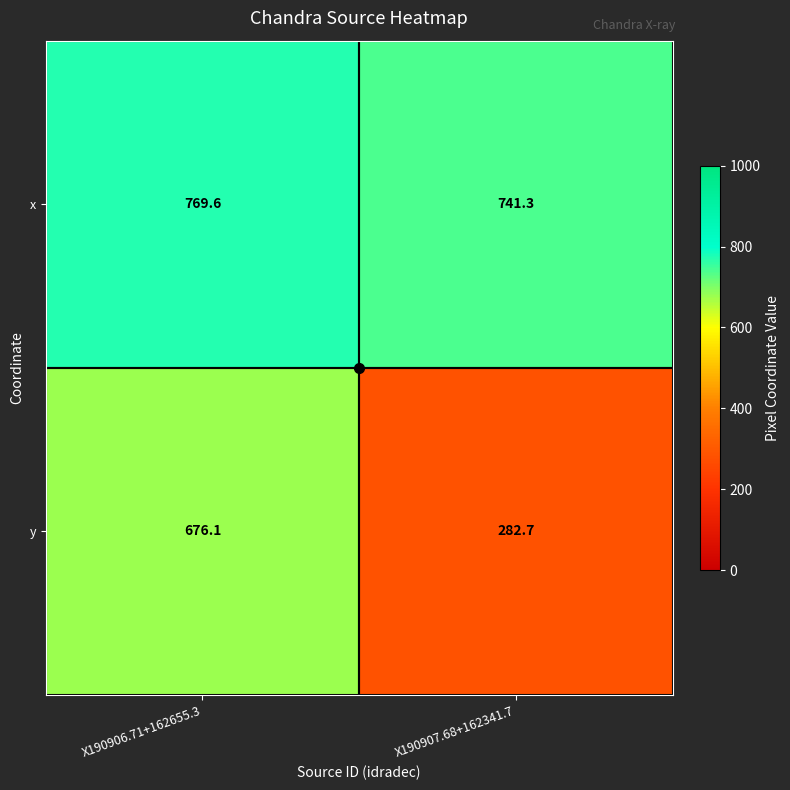

Which series has the largest total across all categories?

x